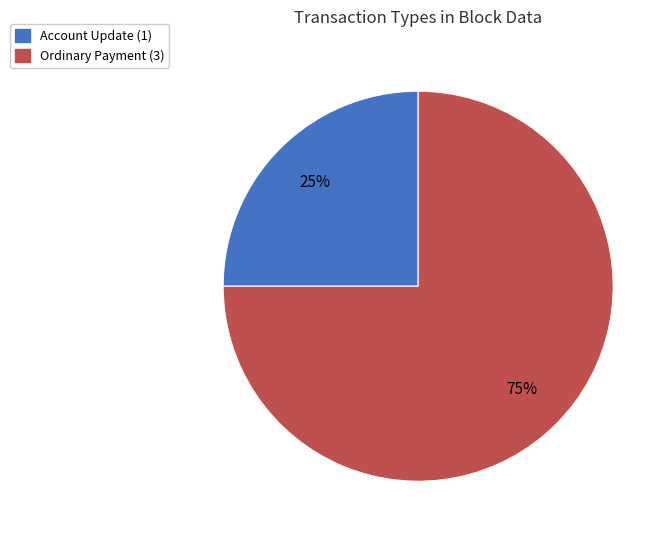

Rank the categories by value from lowest to highest.

Account Update, Ordinary Payment